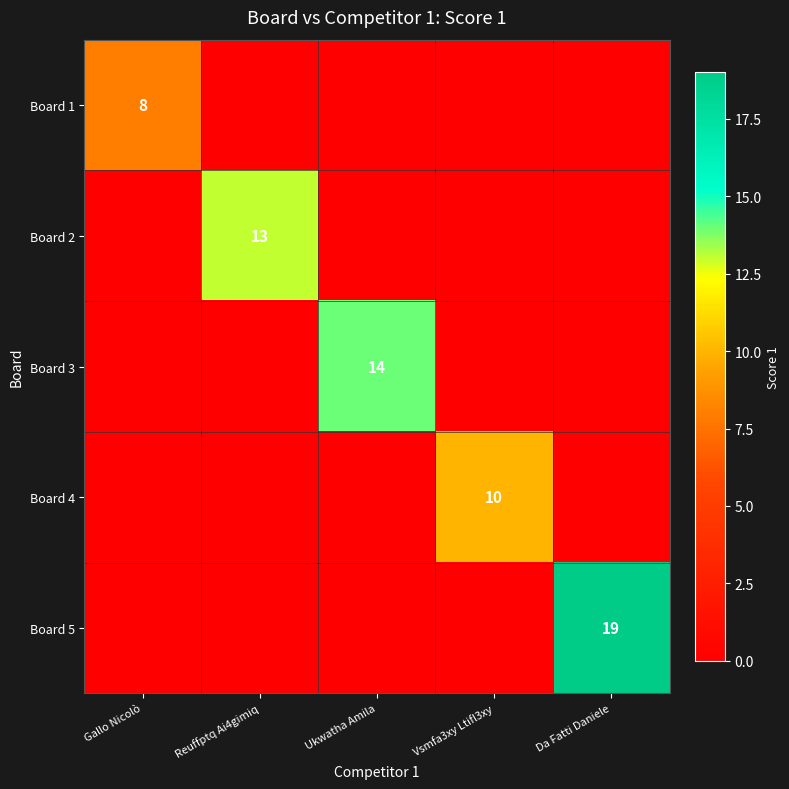

The Board 3 series shows 22 at Ukwatha Amila. True or false?

False